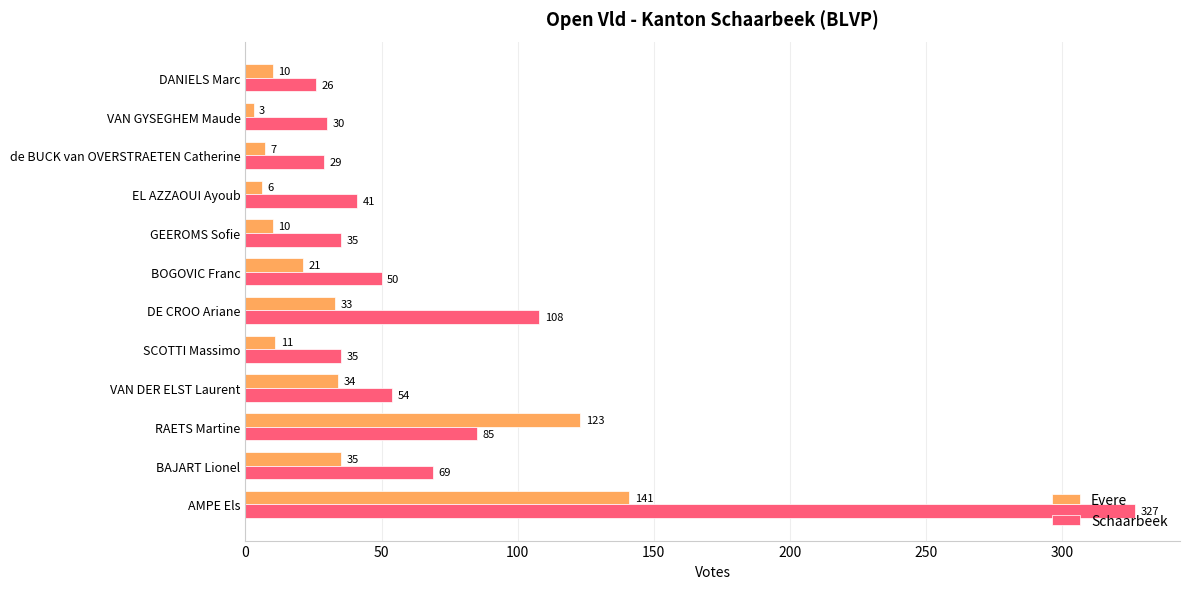

Count the number of data series in this chart.

2